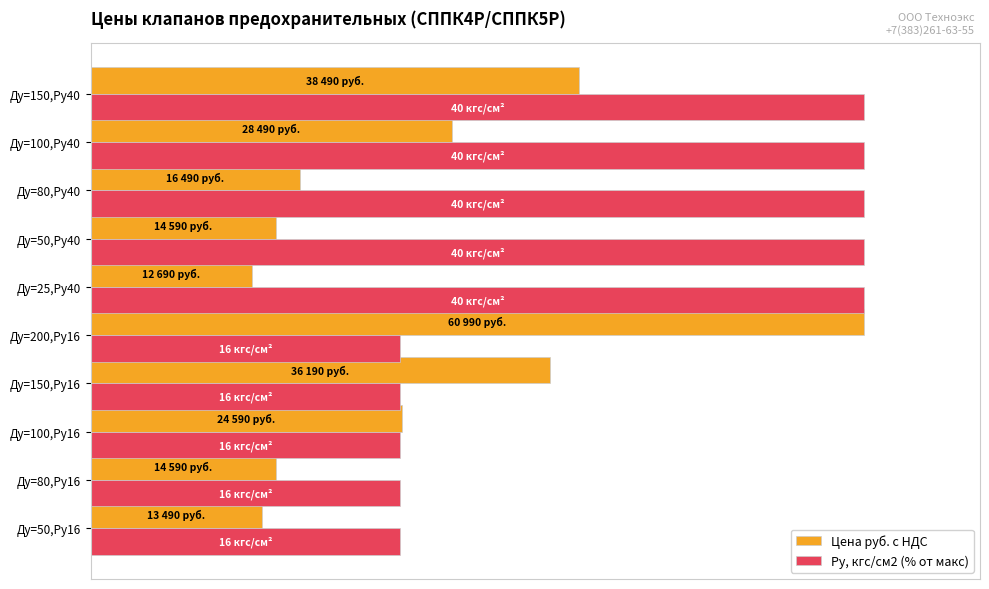

Reading left to right, what are all the values shown in this chart?

Цена руб. с НДС: 22.1	23.9	40.3	59.3	100.0	20.8	23.9	27.0	46.7	63.1
Ру, кгс/см2 (% от макс): 40.0	40.0	40.0	40.0	40.0	100.0	100.0	100.0	100.0	100.0